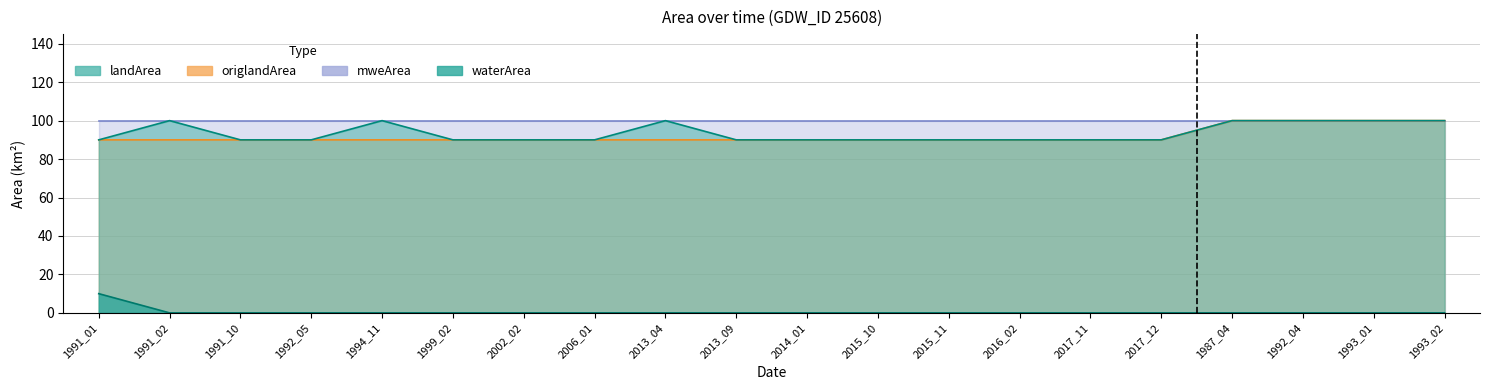

Is it true that origlandArea equals 44 at 2017_11?

False